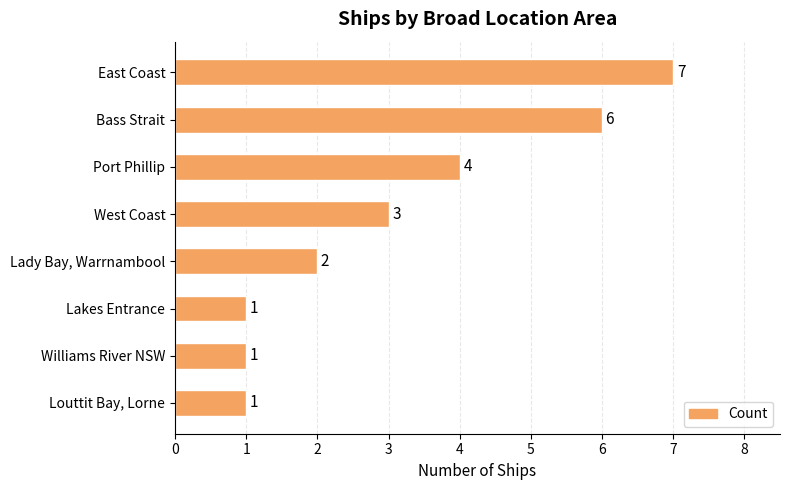

What is the sum of the values at Lakes Entrance and Bass Strait?

7